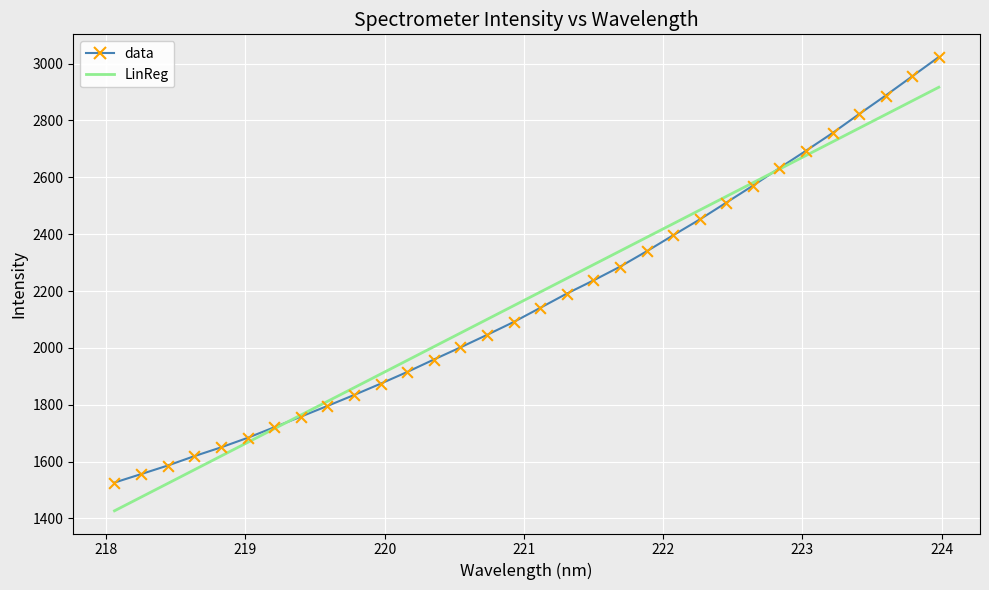

List the series in order of their peak value, lowest first.

LinReg, data